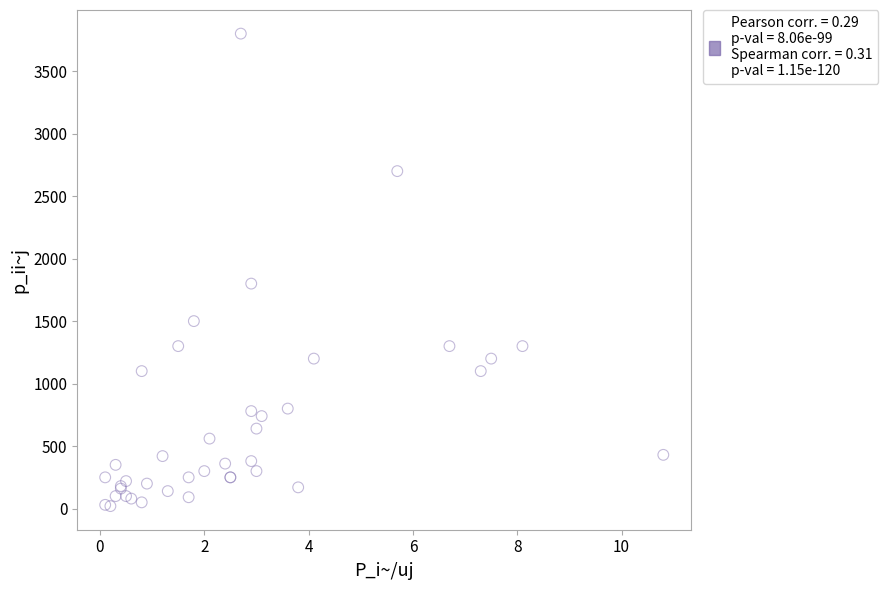

What Y value in the scatter plot is closest to 1910?

1800